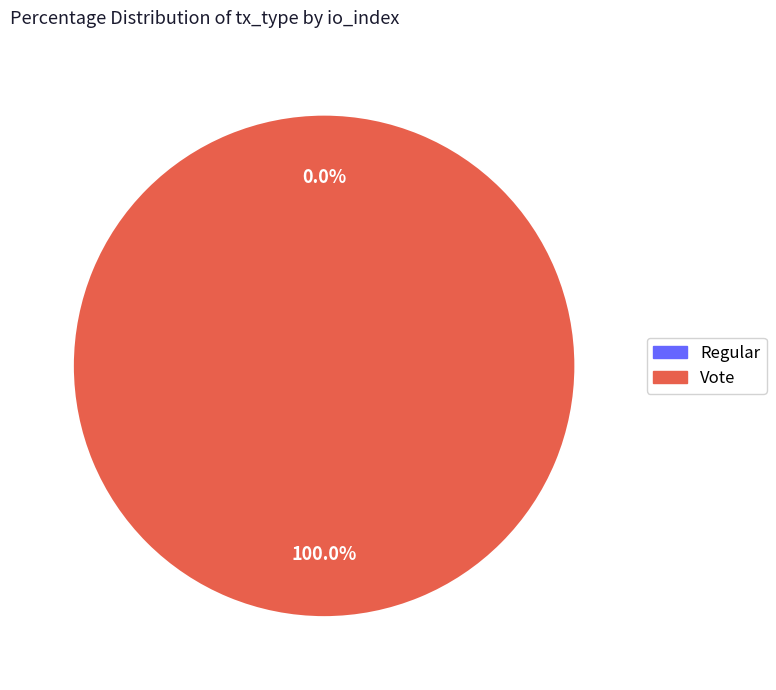

To the nearest percent, what percentage of the pie is Vote?

100%